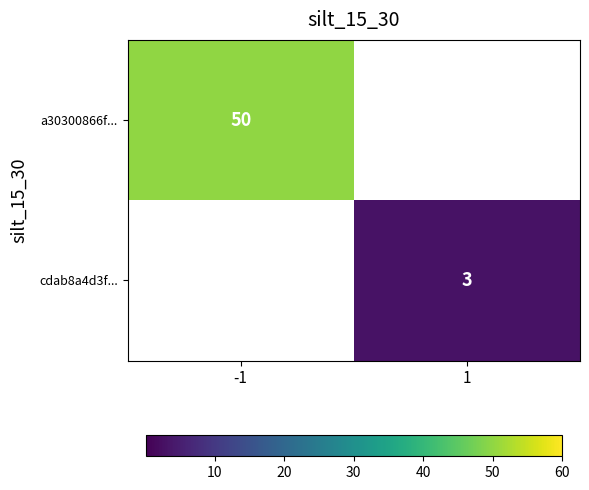

The value of a30300866f... at -1 is 75. True or false?

False